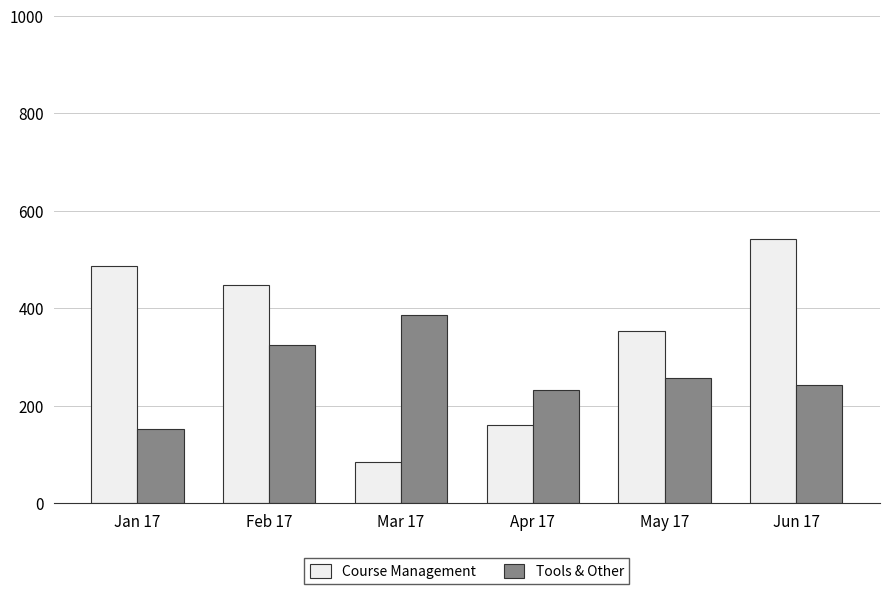

Does the chart contain stacked bars?

No